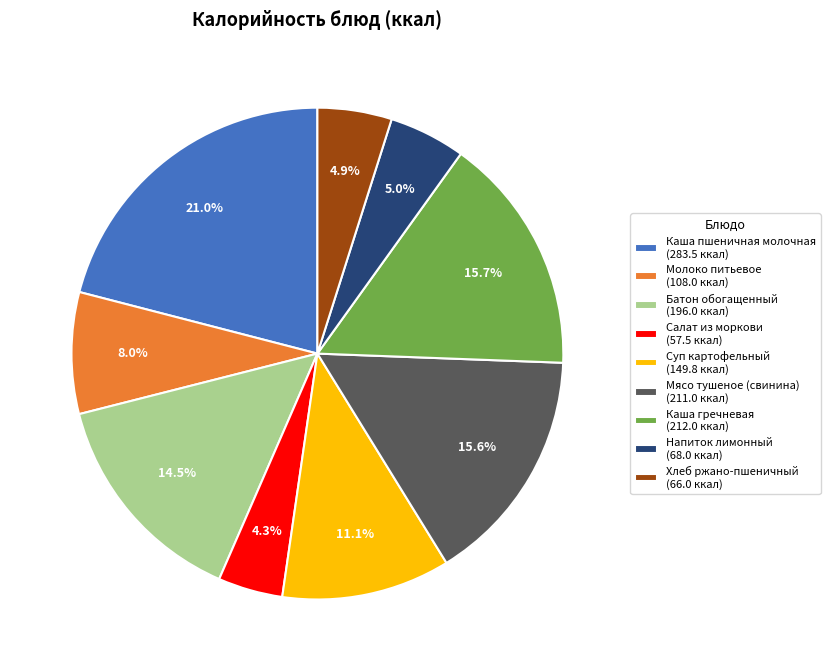

Does Хлеб ржано-пшеничный represent more than half of the total?

No